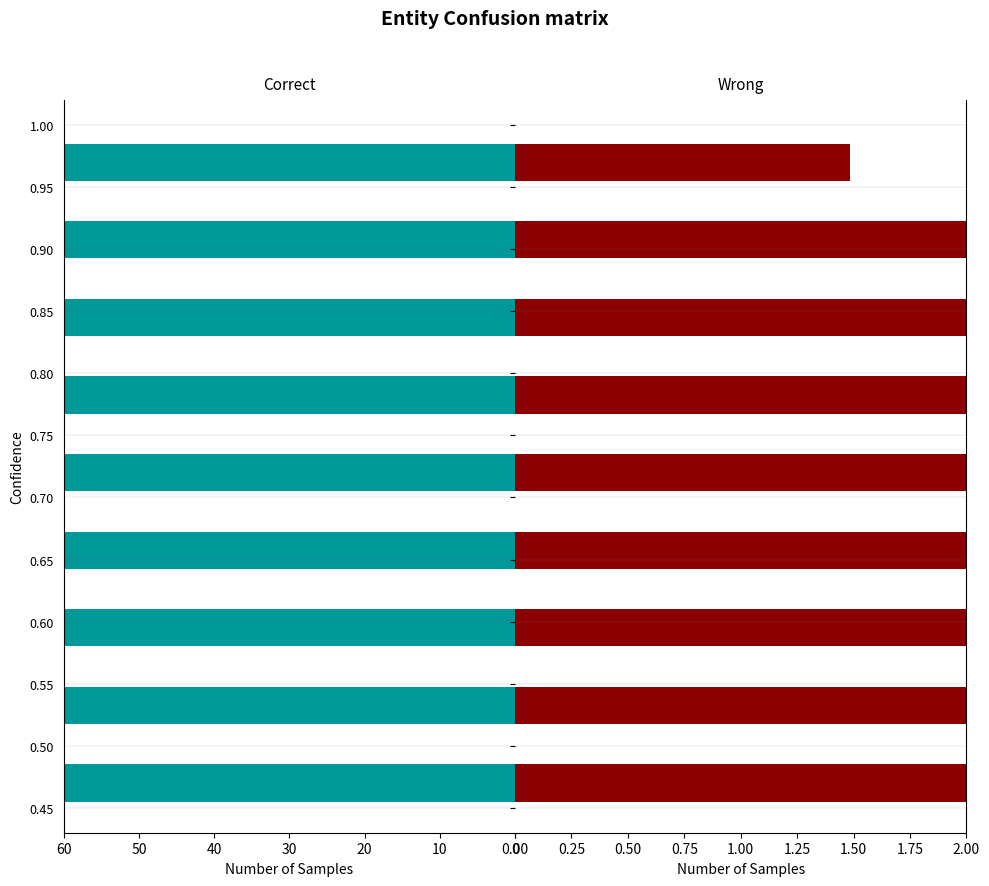

How many groups of bars are there?

9